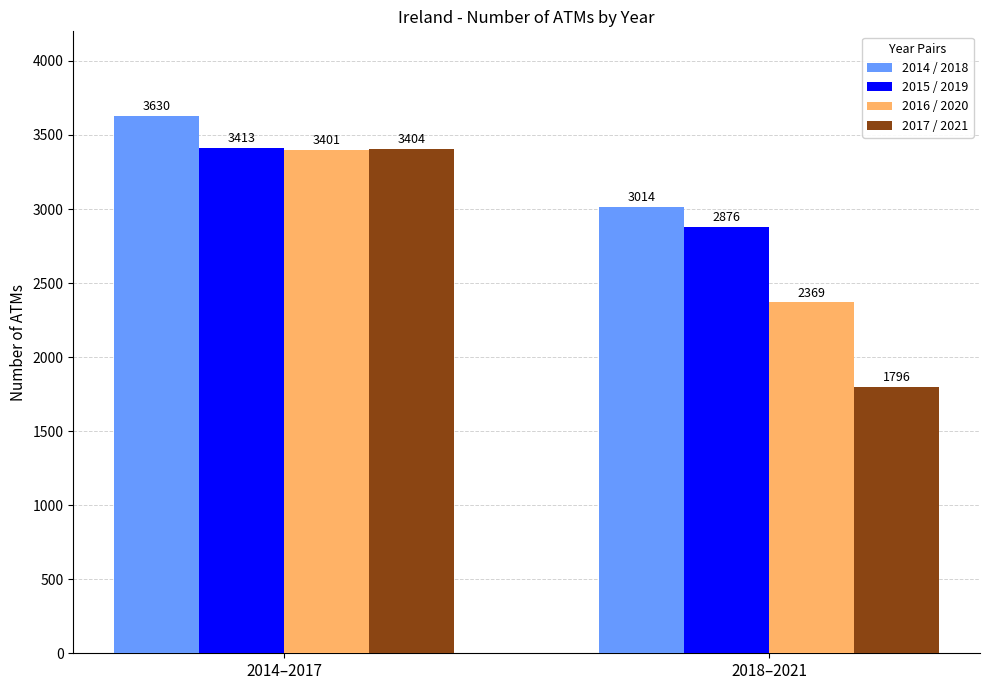

Which category has the highest value in the 2015 / 2019 series?

2014–2017